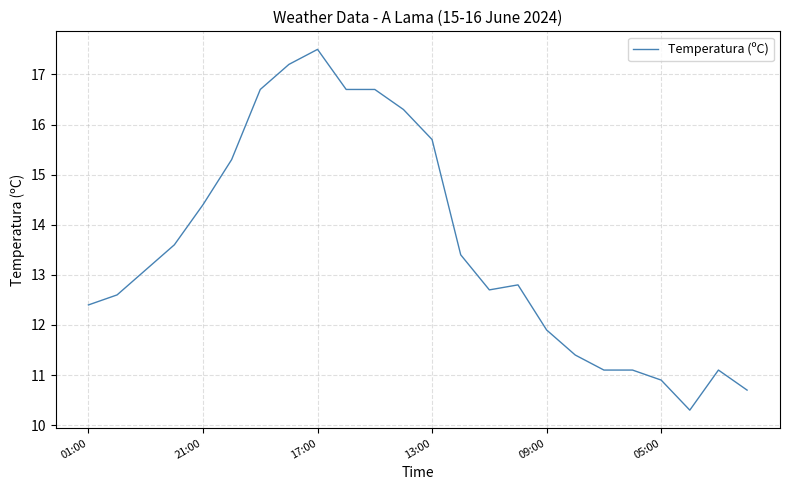

What is the difference between the maximum and minimum values?

7.2